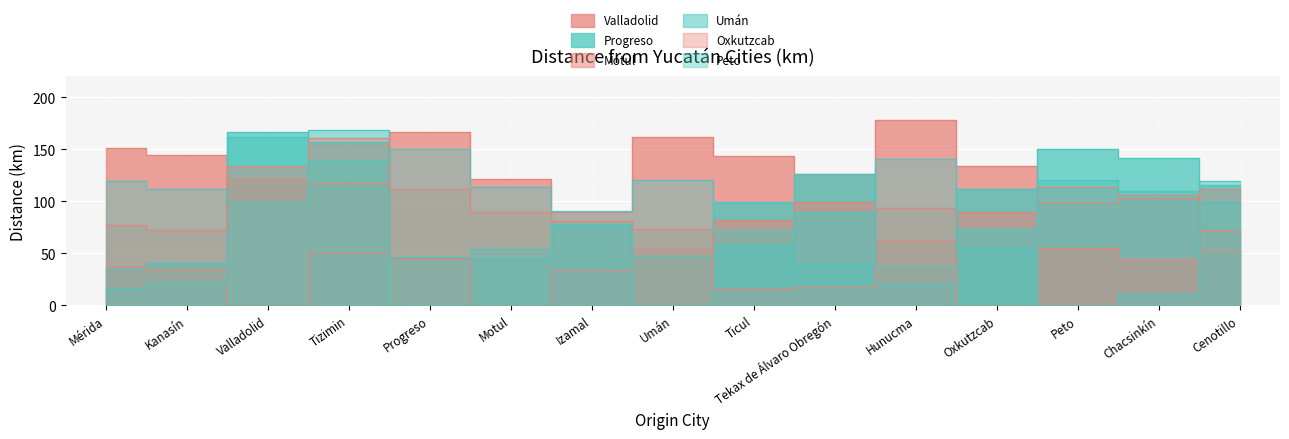

What is the difference between the Peto values at Chacsinkín and Kanasín?

101